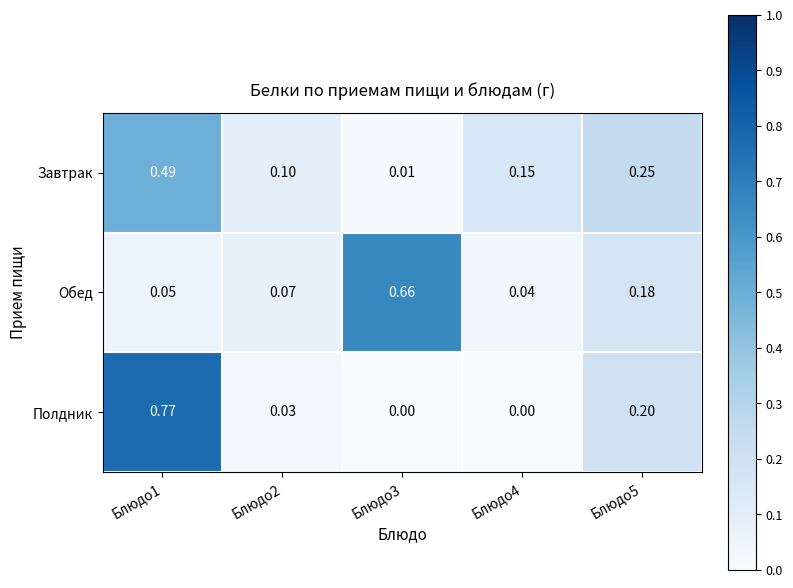

Which series has the largest range (max minus min)?

Полдник